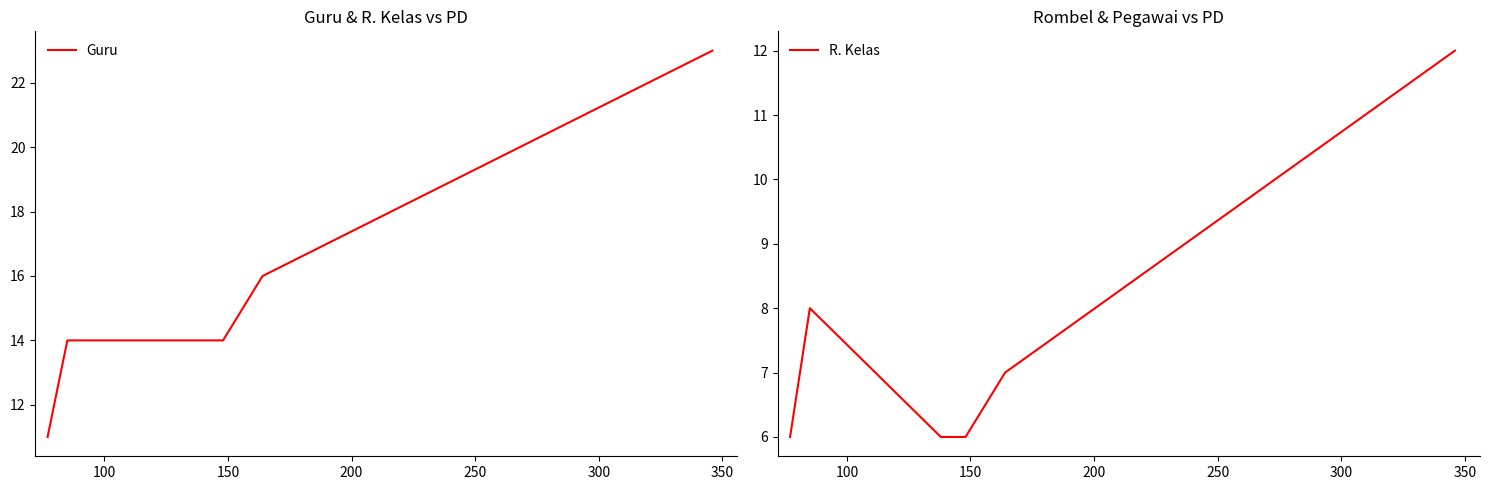

What is the minimum value for Guru?

11